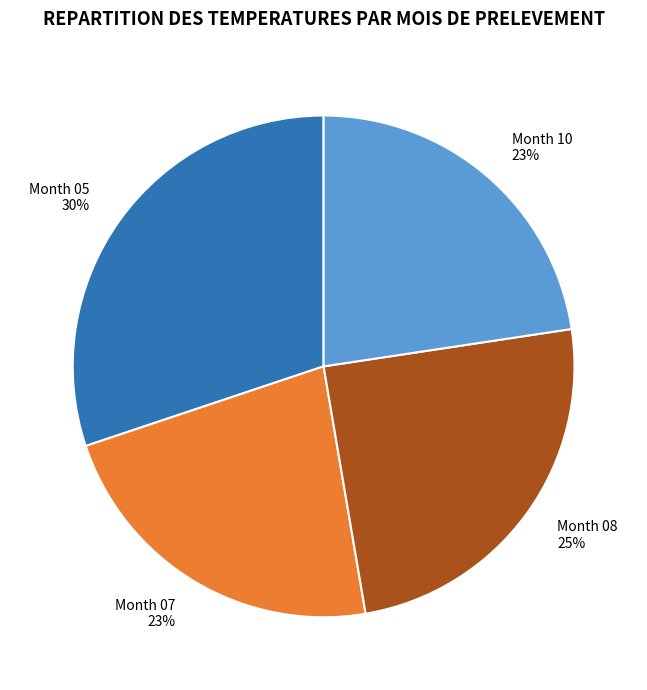

Combined, do Month 10 and Month 05 account for over 50%?

Yes